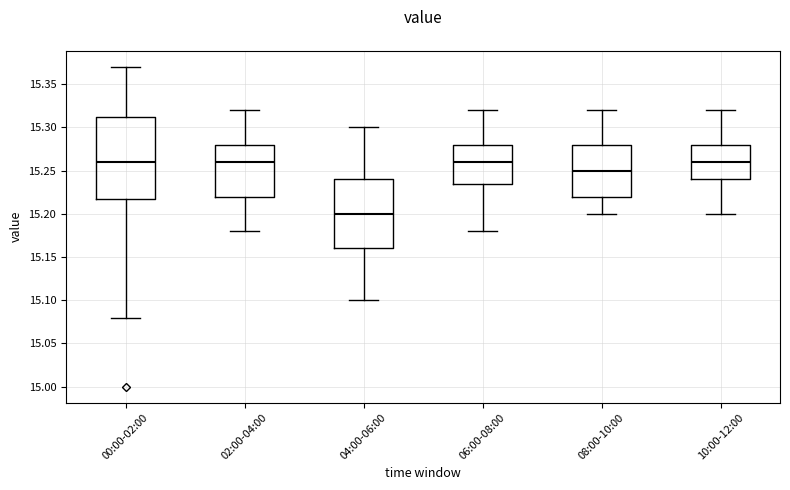

Comparing the boxes themselves (not the whiskers), which one is the tallest?

00:00-02:00